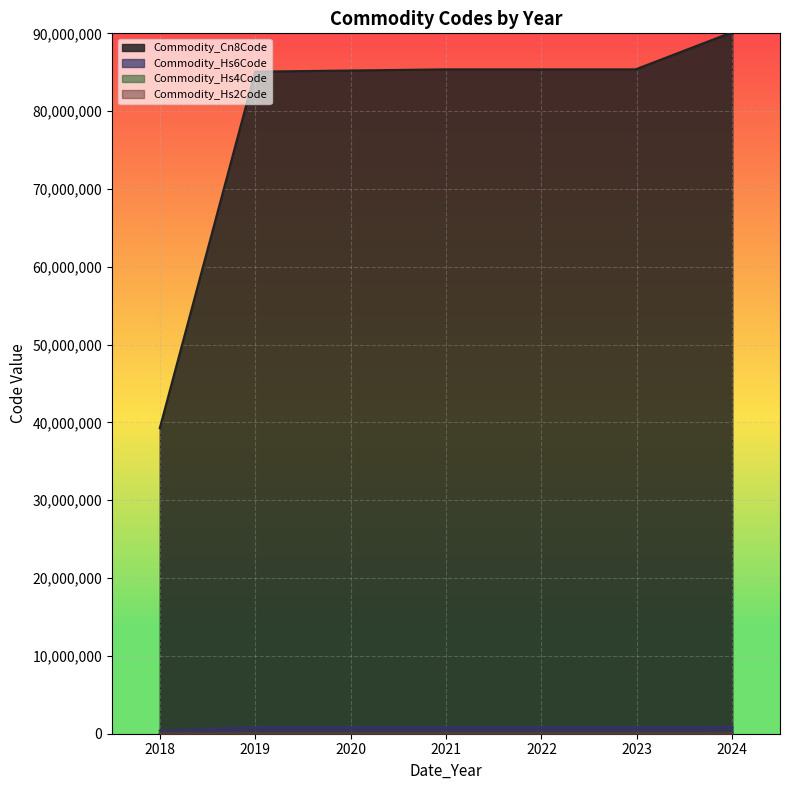

Is the value of Commodity_Hs4Code at 2024 greater than the value of Commodity_Hs2Code at 2024?

Yes